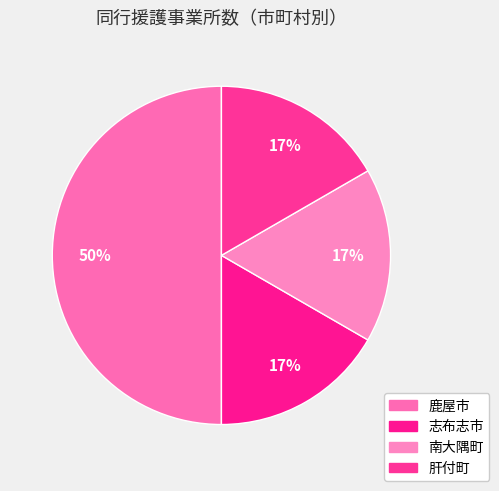

To the nearest percent, what is the combined percentage of 肝付町 and 志布志市?

33%